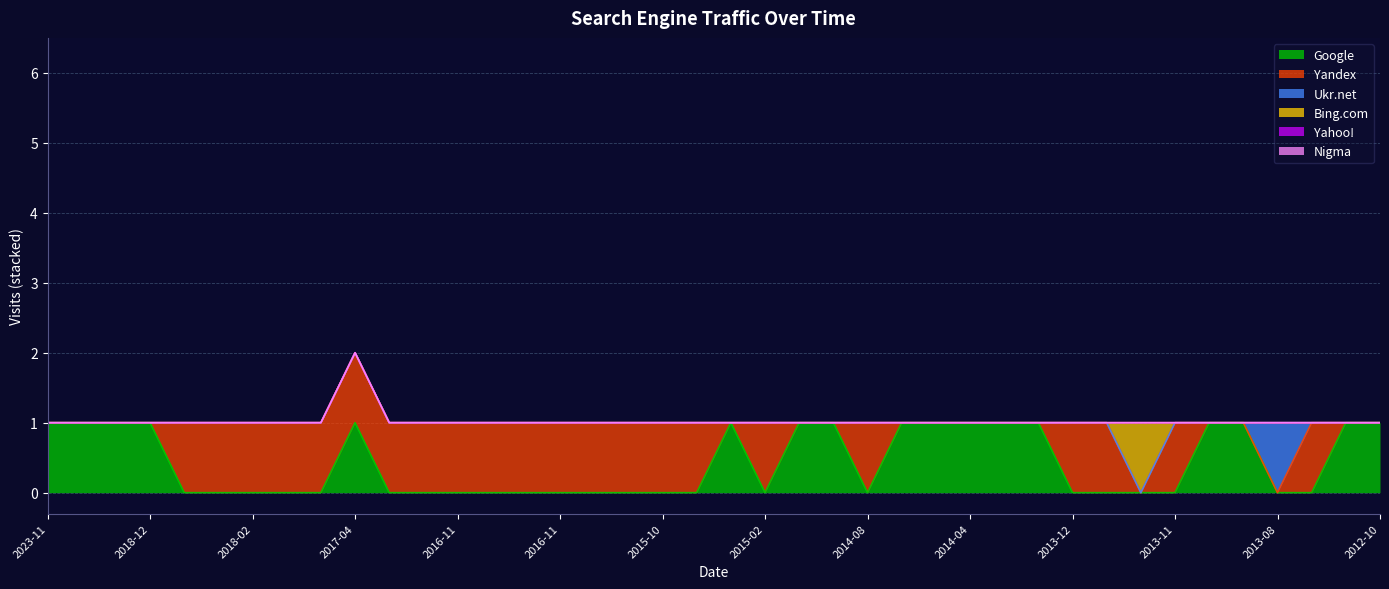

What are all the series names shown in the legend?

Google, Yandex, Ukr.net, Bing.com, Yahoo!, Nigma